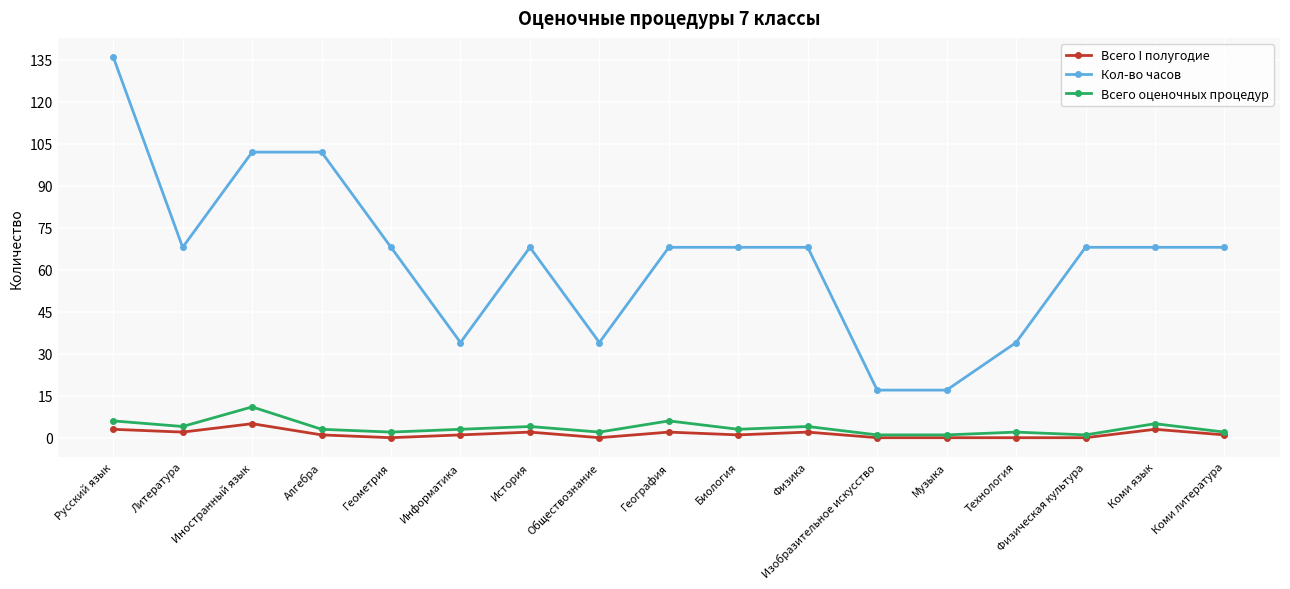

At how many categories does at least one series exceed 70?

3